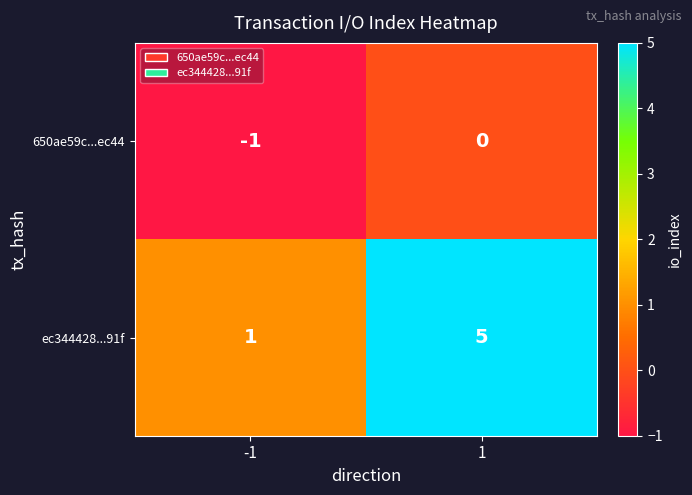

List the labels in order of ec344428...91f value, largest first.

1, -1